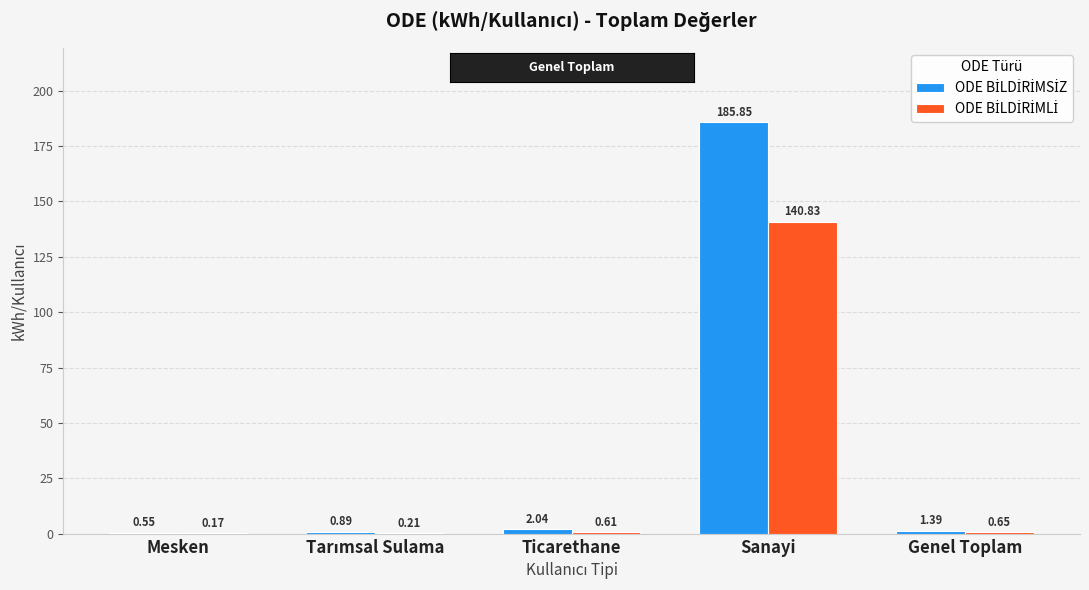

At which category is the sum across all series the highest?

Sanayi